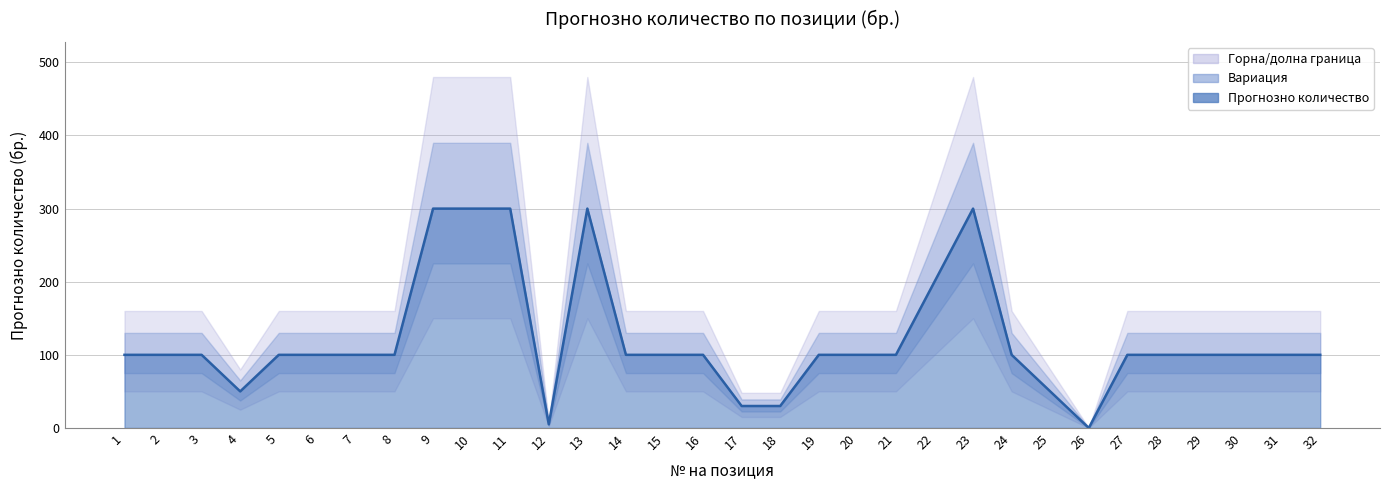

What is the difference between the second highest and second lowest values?

295